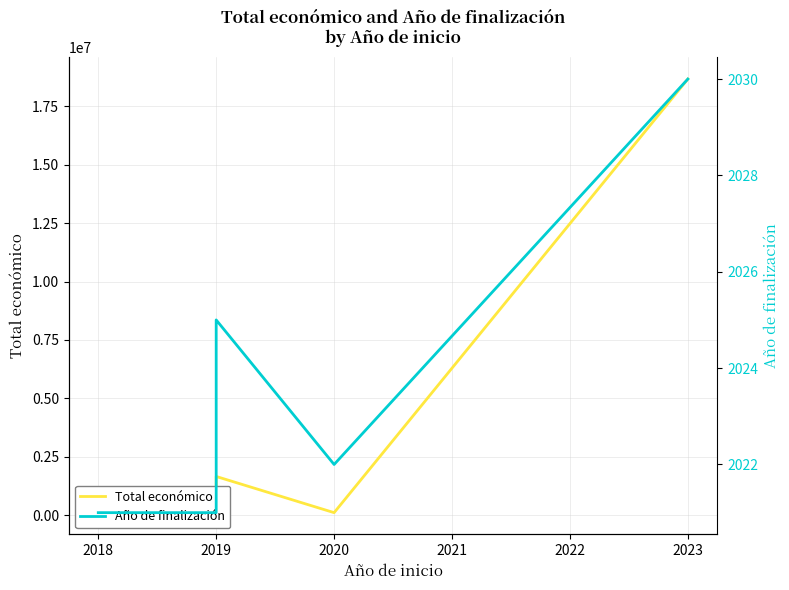

True or false: Año de finalización and Total económico cross at least once.

False